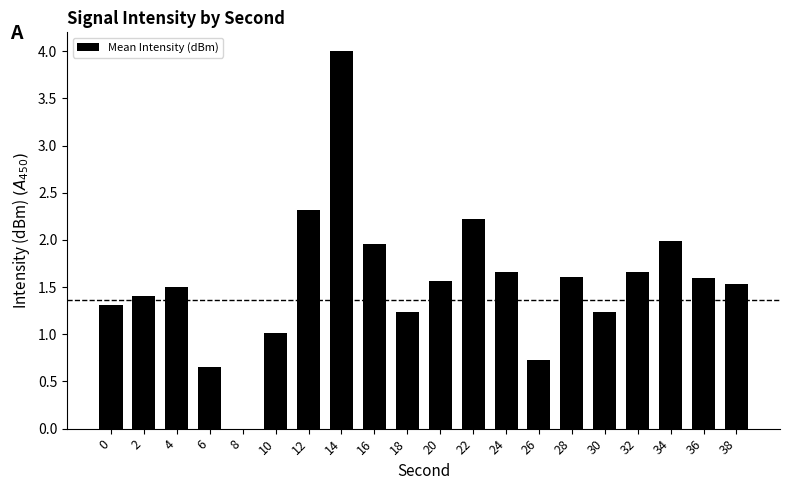

The value at 18 is 0.5. True or false?

False